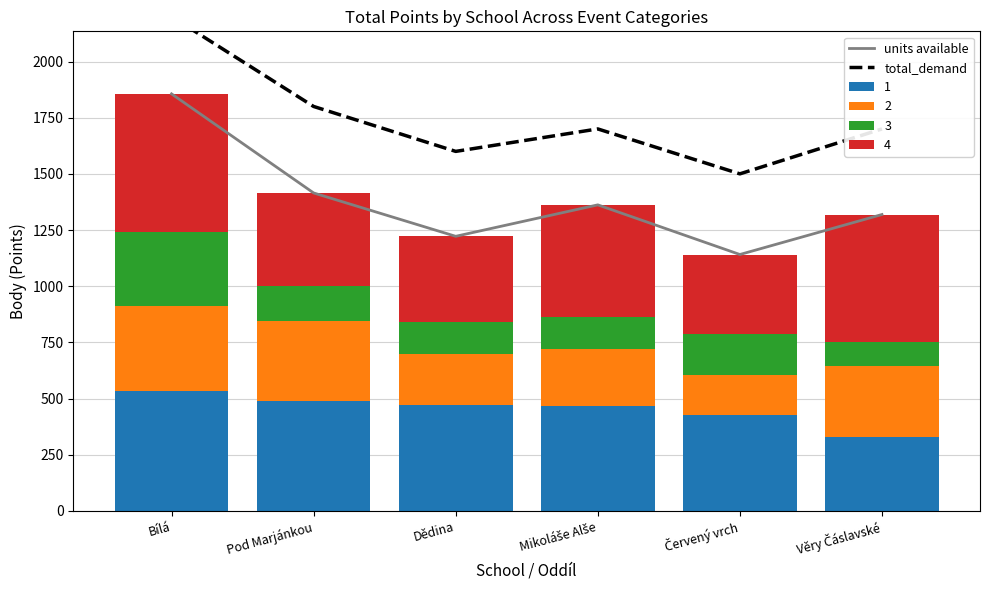

Is it true that total_demand equals 3615 at Bílá?

False